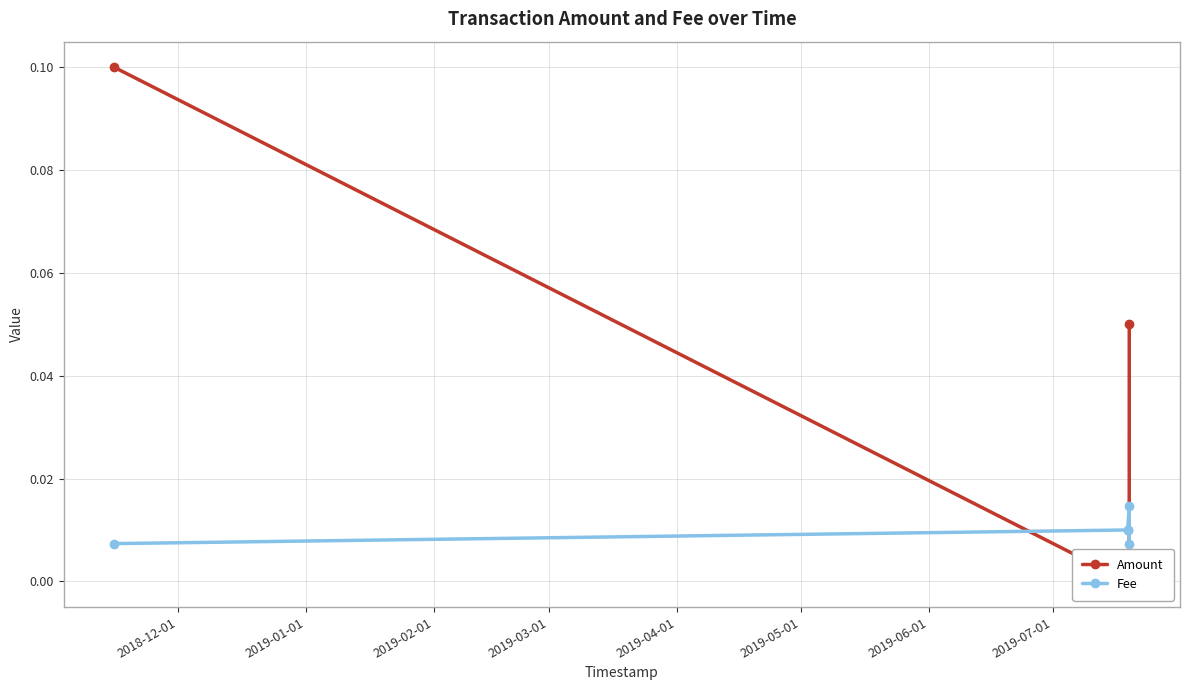

At how many categories does at least one series exceed 0?

5